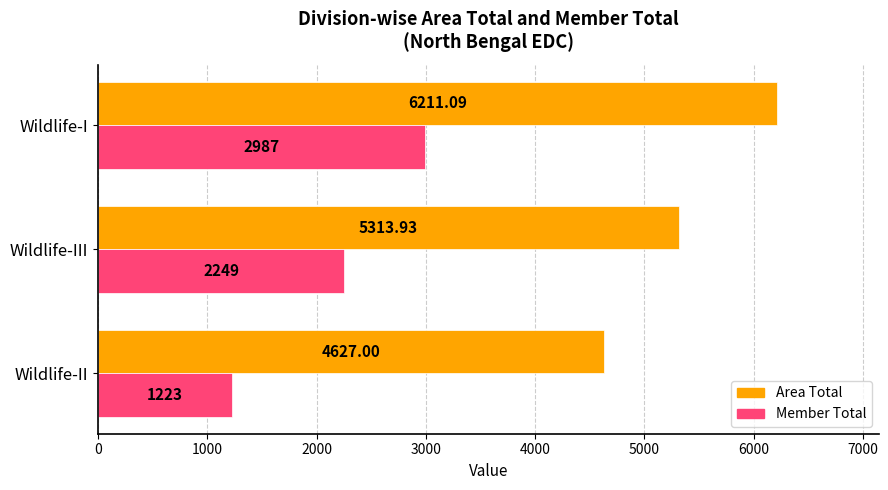

How many values in the Area Total series are below 5313?

1